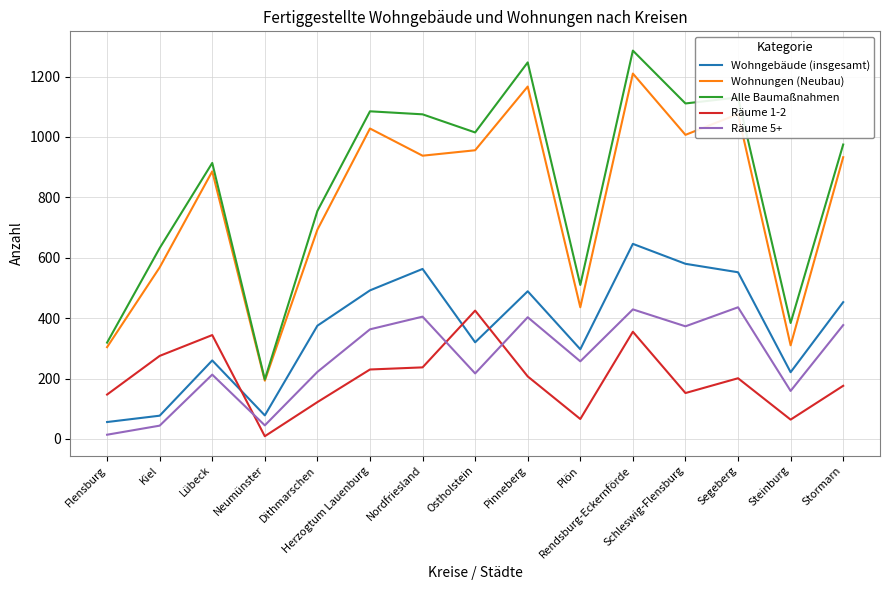

Is the value of Wohngebäude (insgesamt) at Lübeck greater than the value of Räume 5+ at Pinneberg?

No